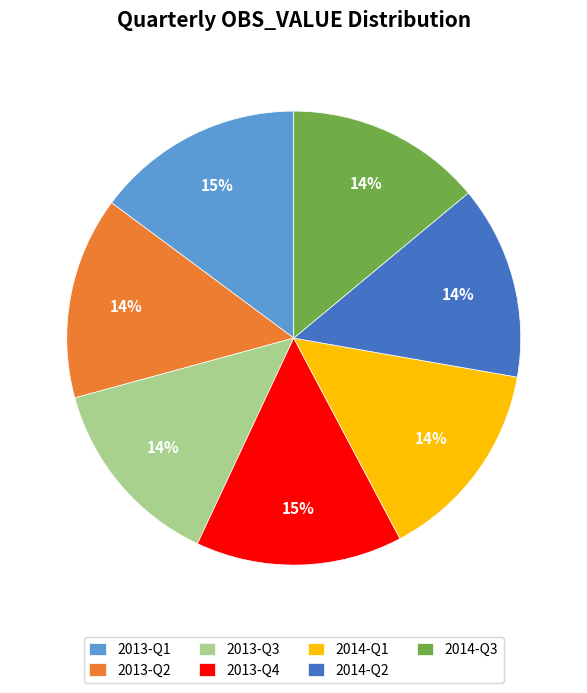

To the nearest percent, what is the difference between the largest and smallest slice percentages?

1%